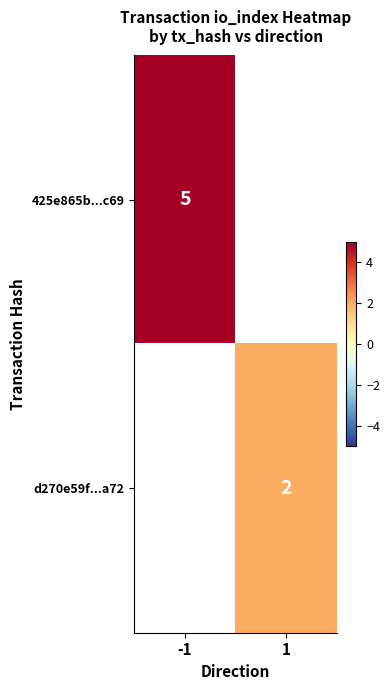

Is the value of d270e59f...a72 at 1 greater than the value of 425e865b...c69 at -1?

No